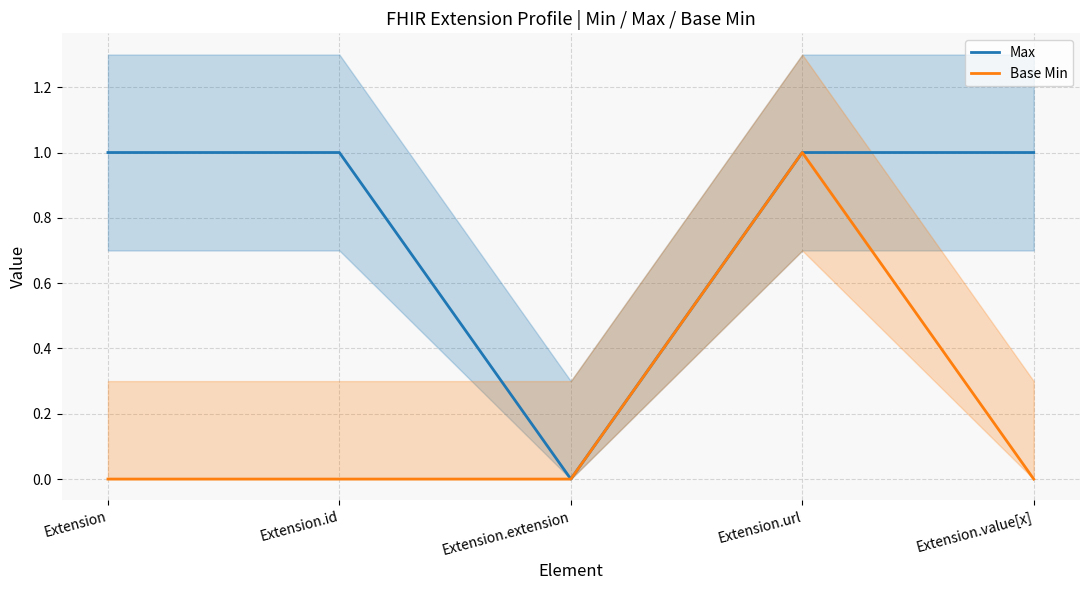

Which series has the largest total across all categories?

Max